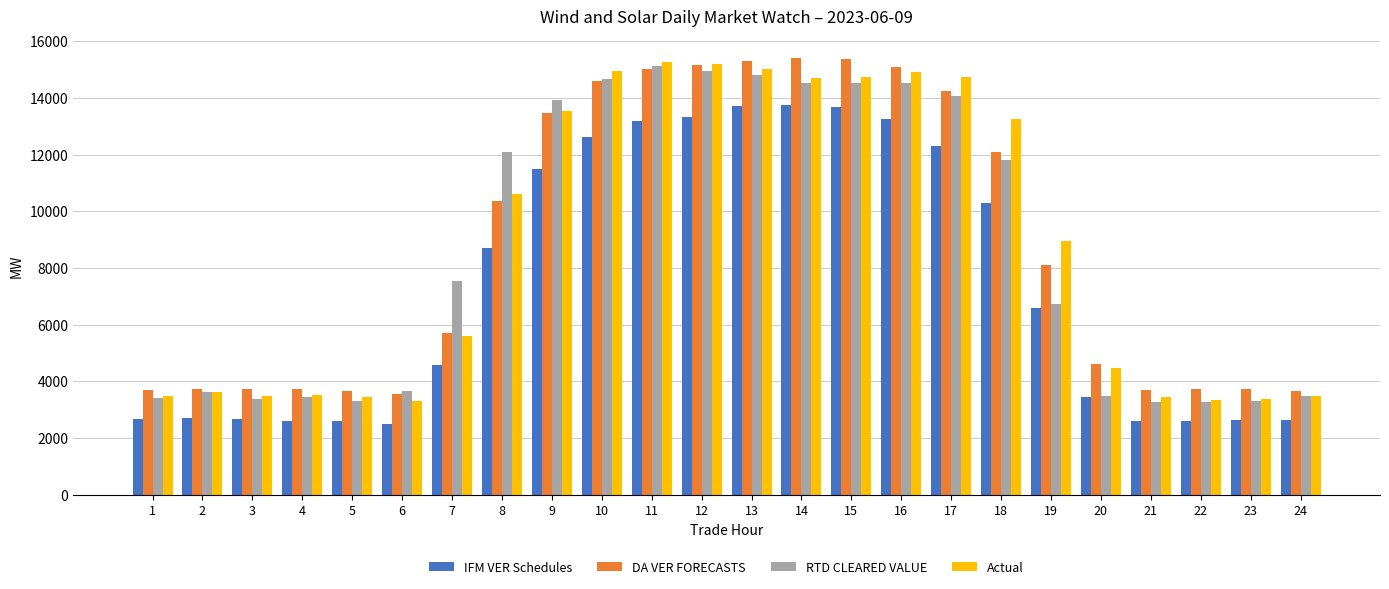

The value of Actual at 7 is 5590.6. True or false?

True